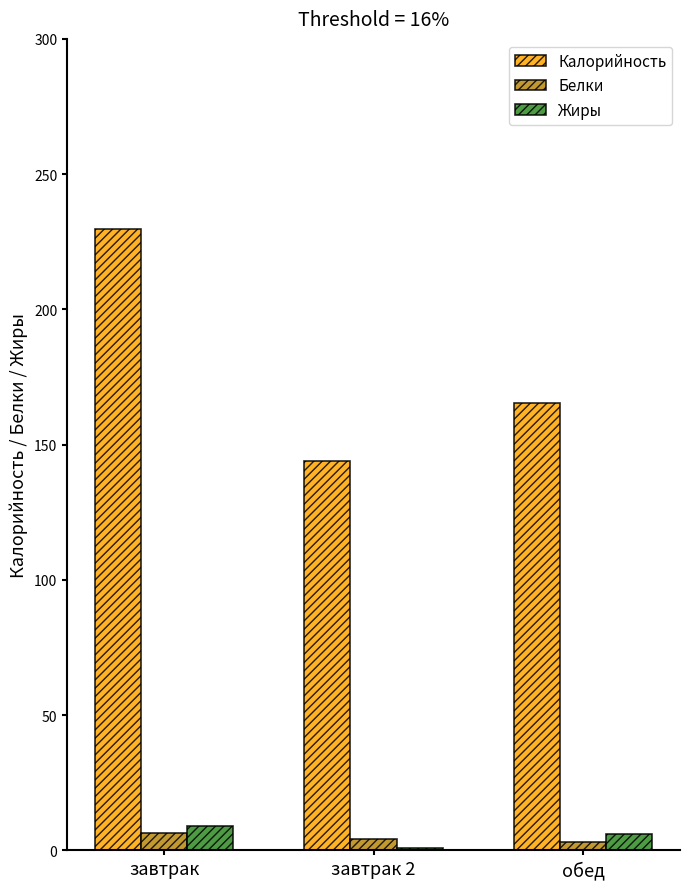

What is the sum of the Калорийность values at обед and завтрак 2?

309.3